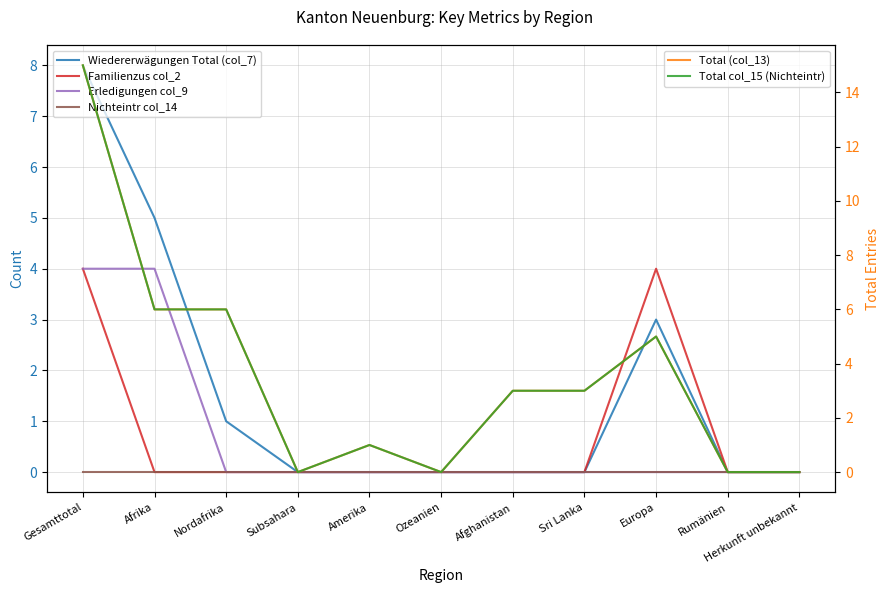

How many values in the Wiedererwägungen Total (col_7) series exceed 0?

4